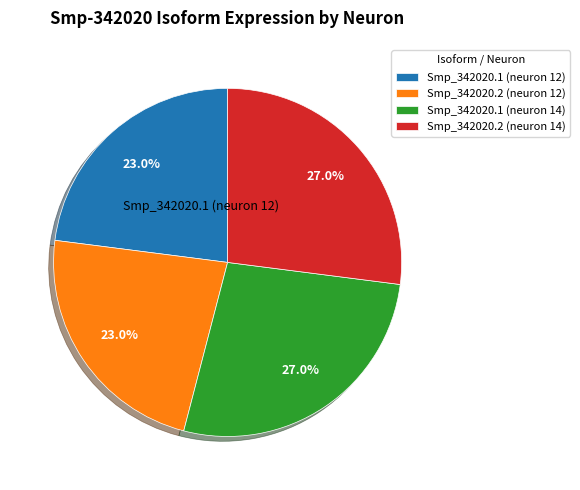

What percentage is NOT represented by Smp_342020.2 (neuron 14)?

73.0%